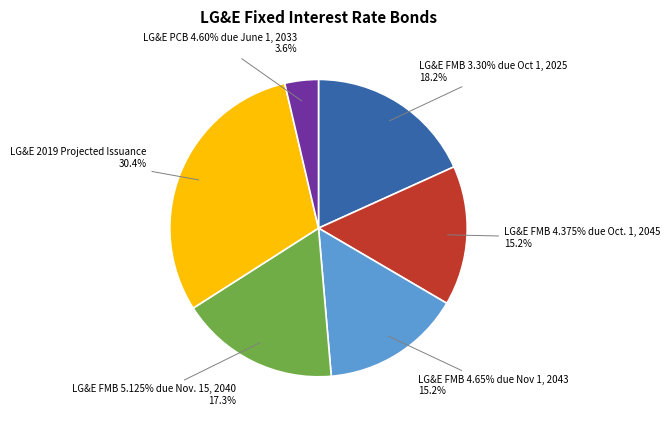

Does any single category account for the majority?

No